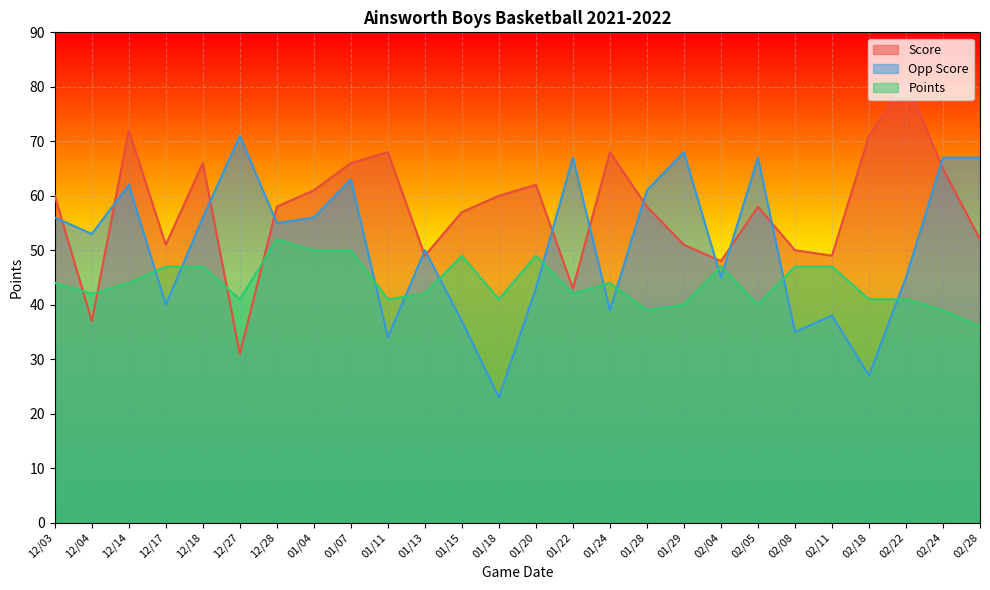

How many data points in Points are above 44?

10